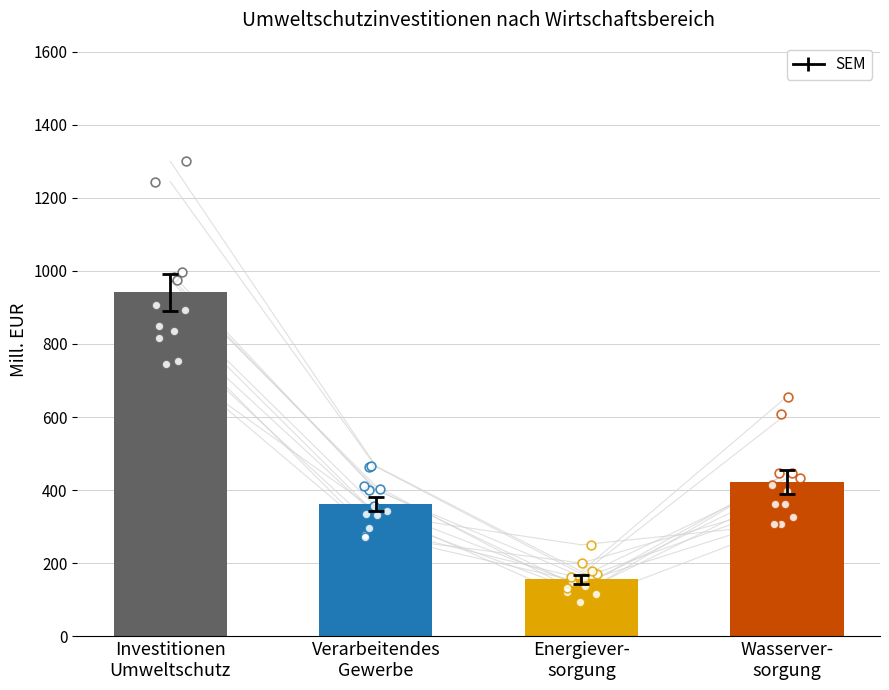

Which series has the largest Y range (max minus min)?

Investitionen Umweltschutz